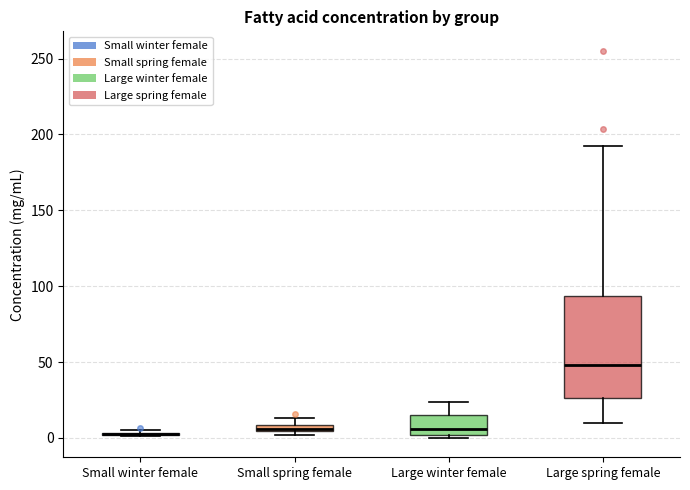

Which box is the tallest, from its lower edge to its upper edge?

Large spring female